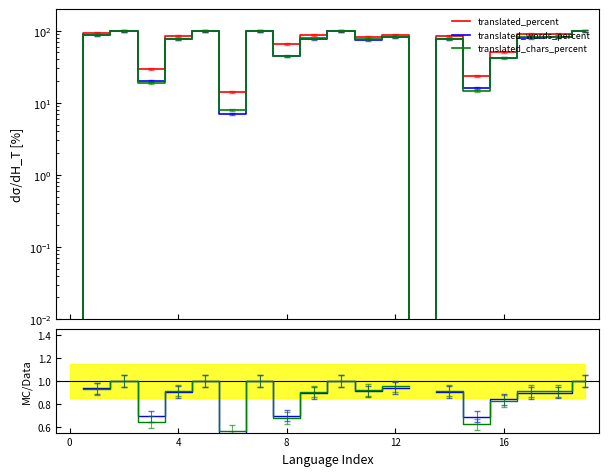

The translated_percent series shows 50.7 at 16. True or false?

True